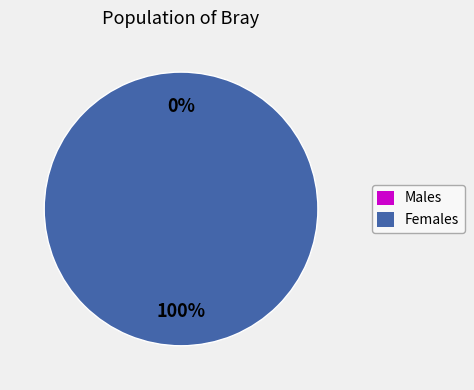

To the nearest percent, what portion does 108106 represent?

100%